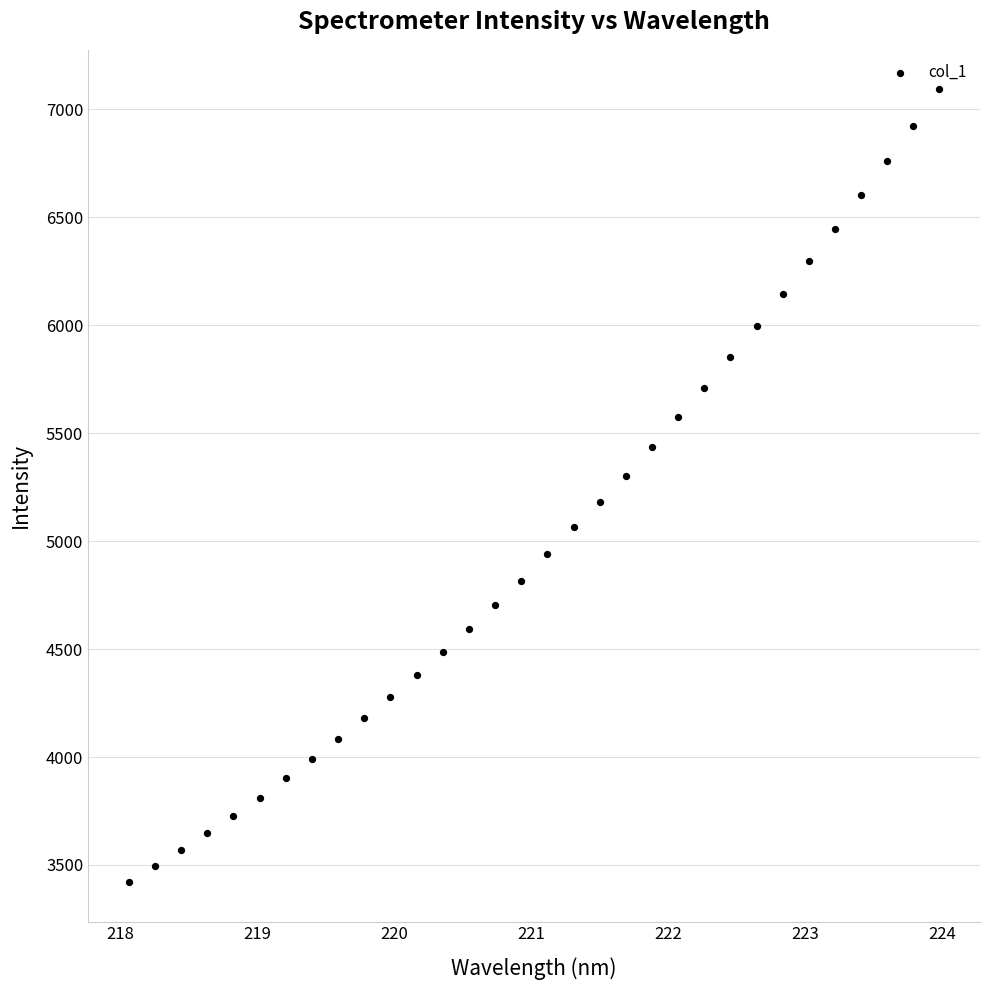

What is the range of X values (max minus min)?

5.9